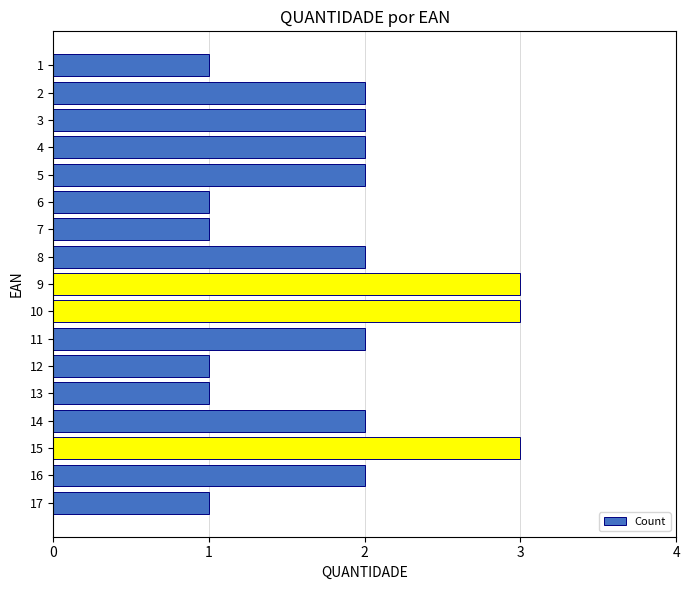

What is the maximum value shown in the chart?

3